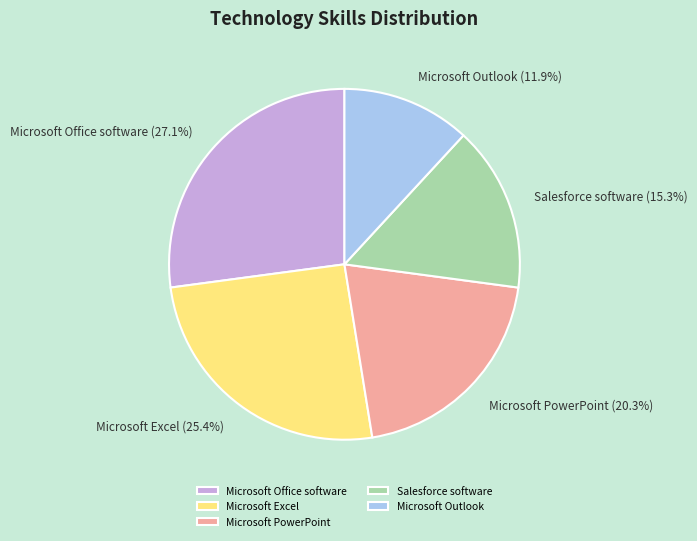

What is the smallest slice in the pie chart?

Microsoft Outlook